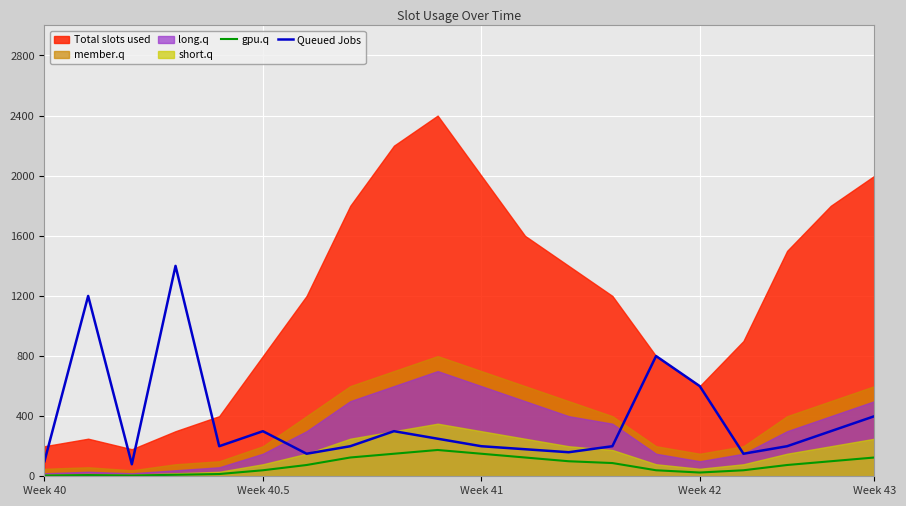

What is the highest value of the Queued Jobs series?

1400